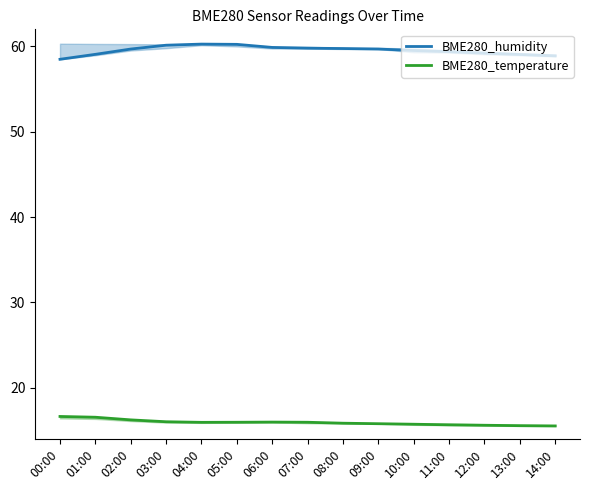

What is the label of the 8th point from the right?

07:00